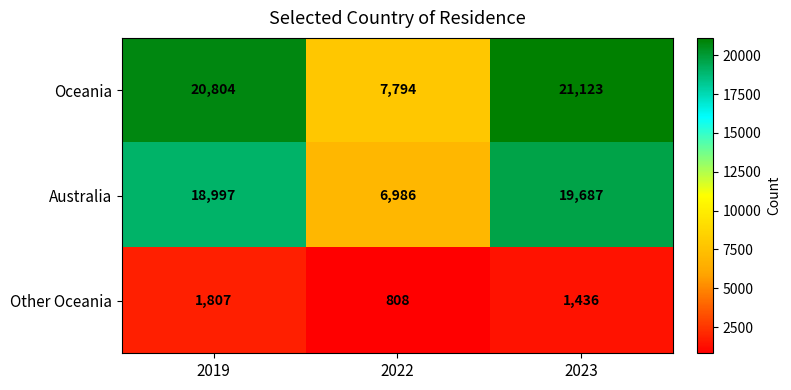

At how many categories does at least one series exceed 14233?

2